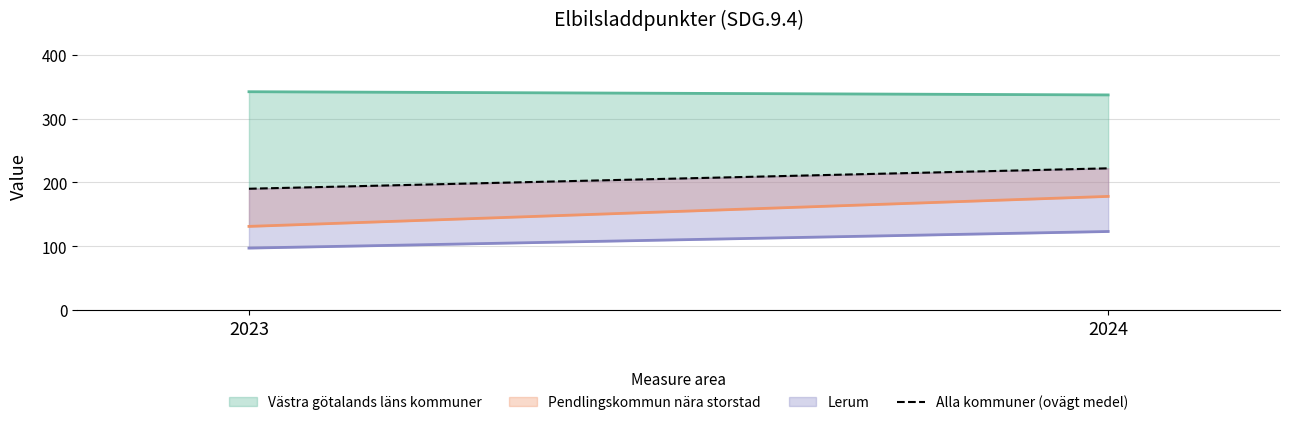

The value at 2024 is 49. True or false?

False